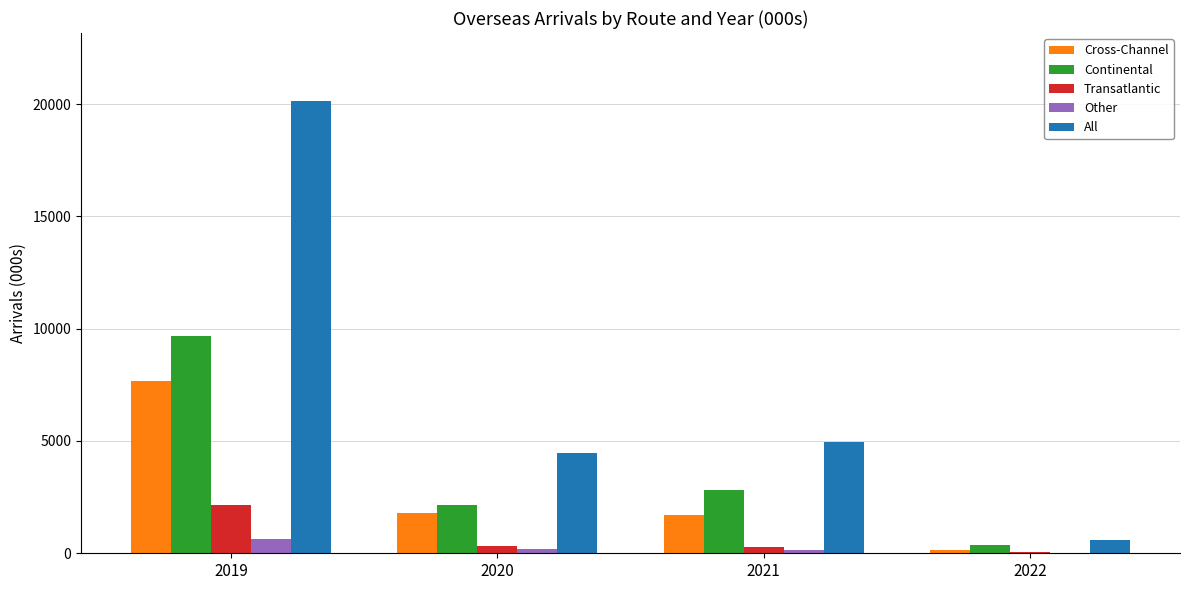

What is the difference between the All values at 2022 and 2021?

4371.8